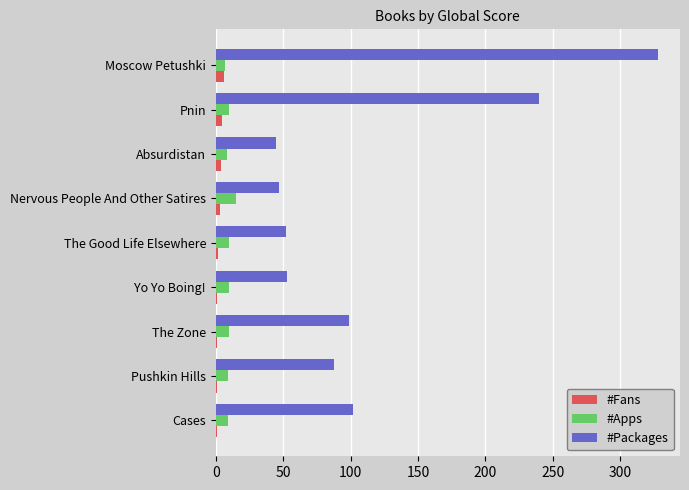

At which label is #Packages closest to 186?

Pnin